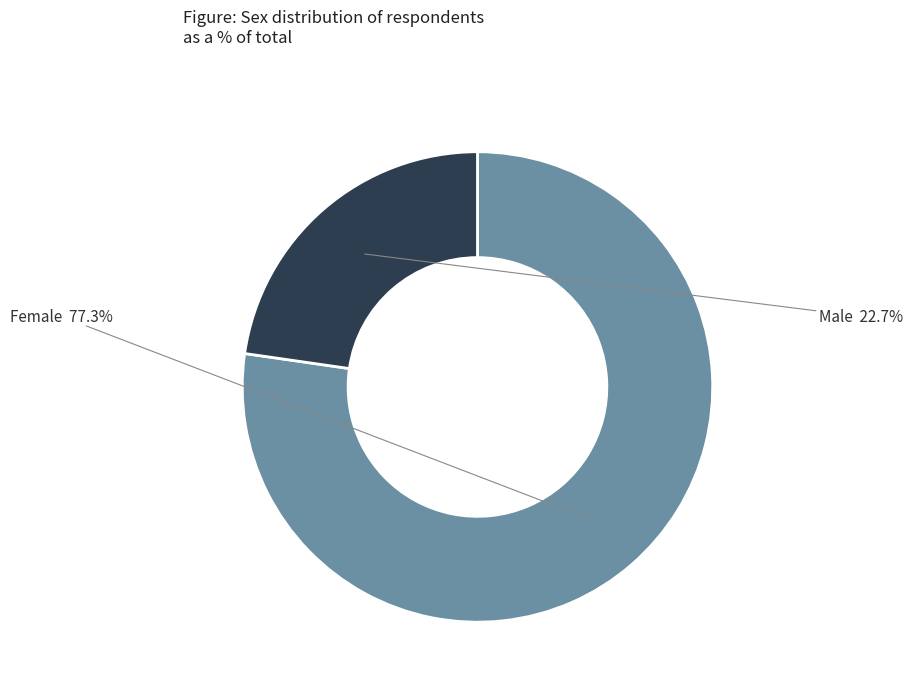

Is there any slice that represents more than half of the pie?

Yes